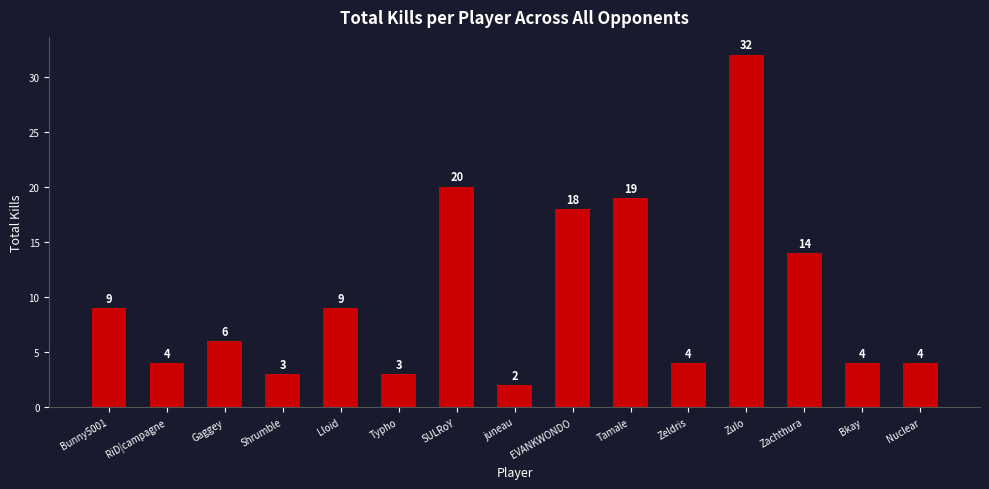

Reading right to left, what are all the values shown in this chart?

4	4	14	32	4	19	18	2	20	3	9	3	6	4	9